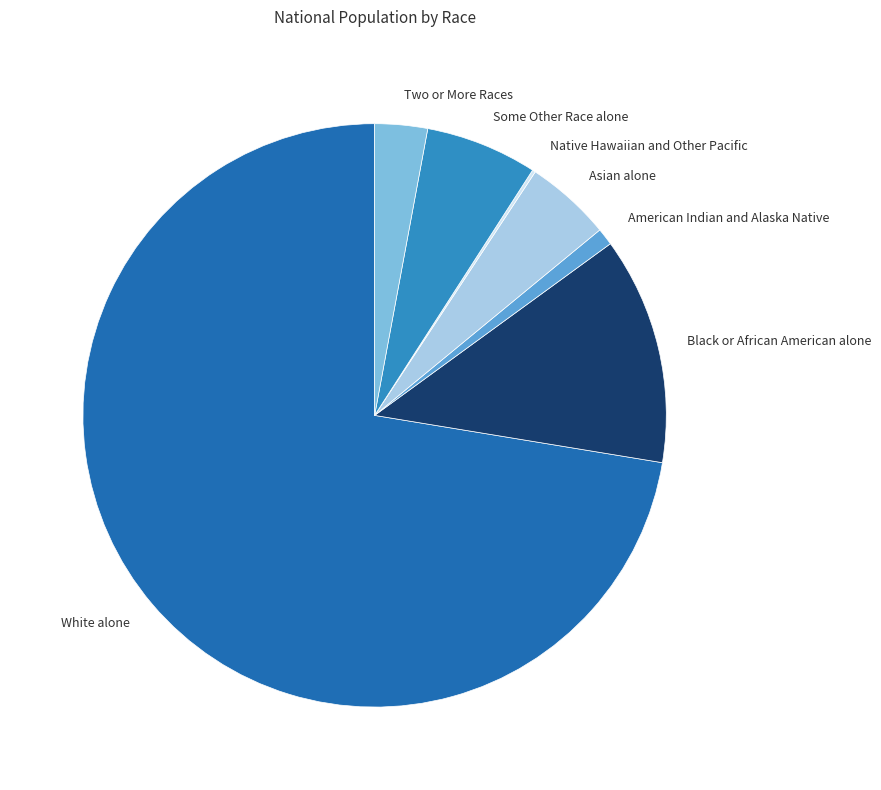

Is the sum of American Indian and Alaska Native and Black or African American alone greater than half?

No